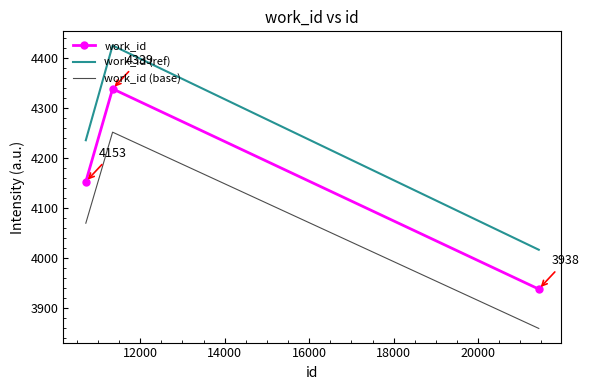

Which series has the largest total across all categories?

work_id (ref)